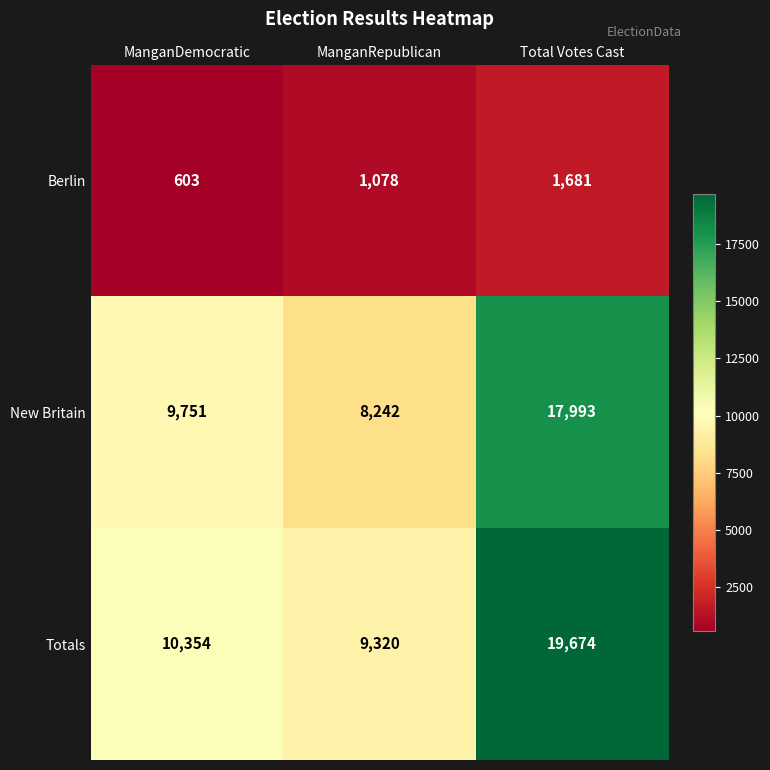

Count the number of data series in this chart.

3